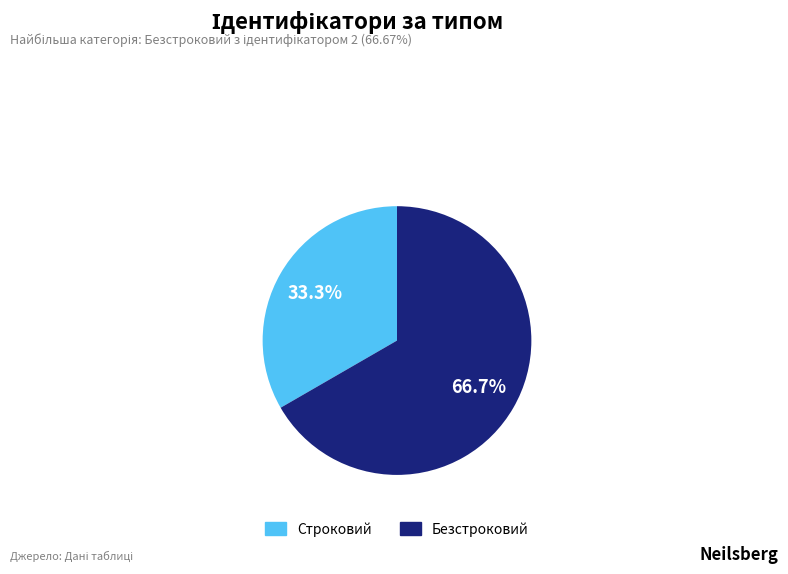

Between Строковий and Безстроковий, which is larger?

Безстроковий